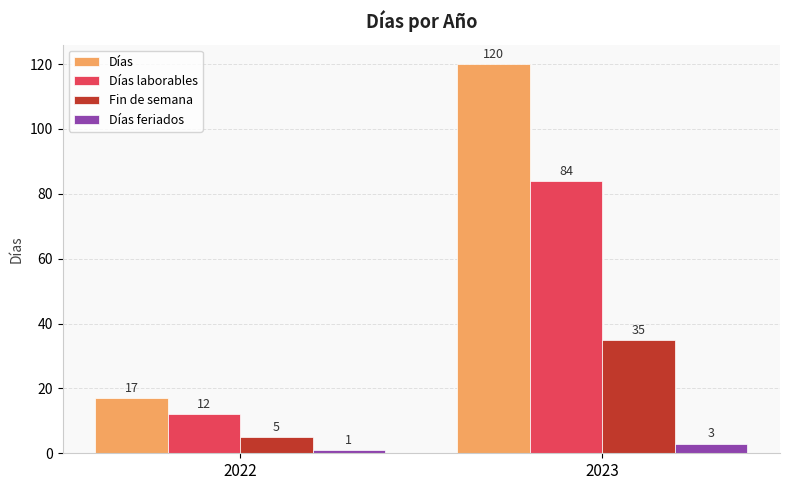

Read the Días feriados value at 2022.

1